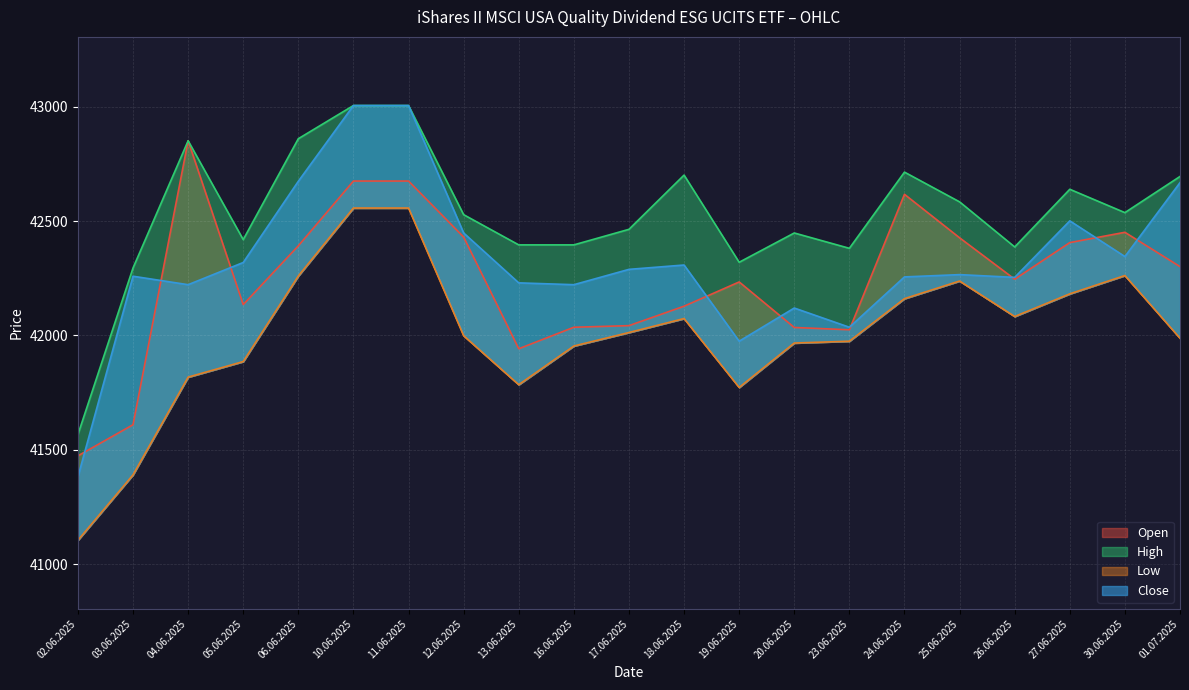

Which label corresponds to the smallest value in the chart?

02.06.2025